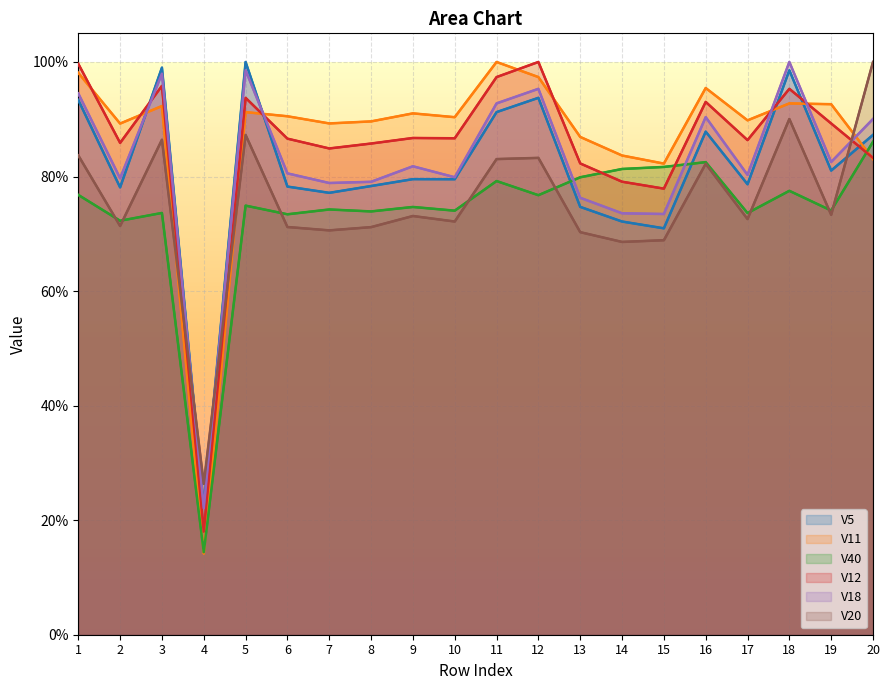

Reading left to right, list all the values displayed in this chart.

V5: 1=0.9	2=0.8	3=1.0	4=0.2	5=1.0	6=0.8	7=0.8	8=0.8	9=0.8	10=0.8	11=0.9	12=0.9	13=0.7	14=0.7	15=0.7	16=0.9	17=0.8	18=1.0	19=0.8	20=0.9
V11: 1=1.0	2=0.9	3=0.9	4=0.1	5=0.9	6=0.9	7=0.9	8=0.9	9=0.9	10=0.9	11=1.0	12=1.0	13=0.9	14=0.8	15=0.8	16=1.0	17=0.9	18=0.9	19=0.9	20=0.8
V40: 1=0.8	2=0.7	3=0.7	4=0.1	5=0.7	6=0.7	7=0.7	8=0.7	9=0.7	10=0.7	11=0.8	12=0.8	13=0.8	14=0.8	15=0.8	16=0.8	17=0.7	18=0.8	19=0.7	20=0.9
V12: 1=1.0	2=0.9	3=1.0	4=0.2	5=0.9	6=0.9	7=0.8	8=0.9	9=0.9	10=0.9	11=1.0	12=1.0	13=0.8	14=0.8	15=0.8	16=0.9	17=0.9	18=1.0	19=0.9	20=0.8
V18: 1=0.9	2=0.8	3=1.0	4=0.2	5=1.0	6=0.8	7=0.8	8=0.8	9=0.8	10=0.8	11=0.9	12=1.0	13=0.8	14=0.7	15=0.7	16=0.9	17=0.8	18=1.0	19=0.8	20=0.9
V20: 1=0.8	2=0.7	3=0.9	4=0.3	5=0.9	6=0.7	7=0.7	8=0.7	9=0.7	10=0.7	11=0.8	12=0.8	13=0.7	14=0.7	15=0.7	16=0.8	17=0.7	18=0.9	19=0.7	20=1.0